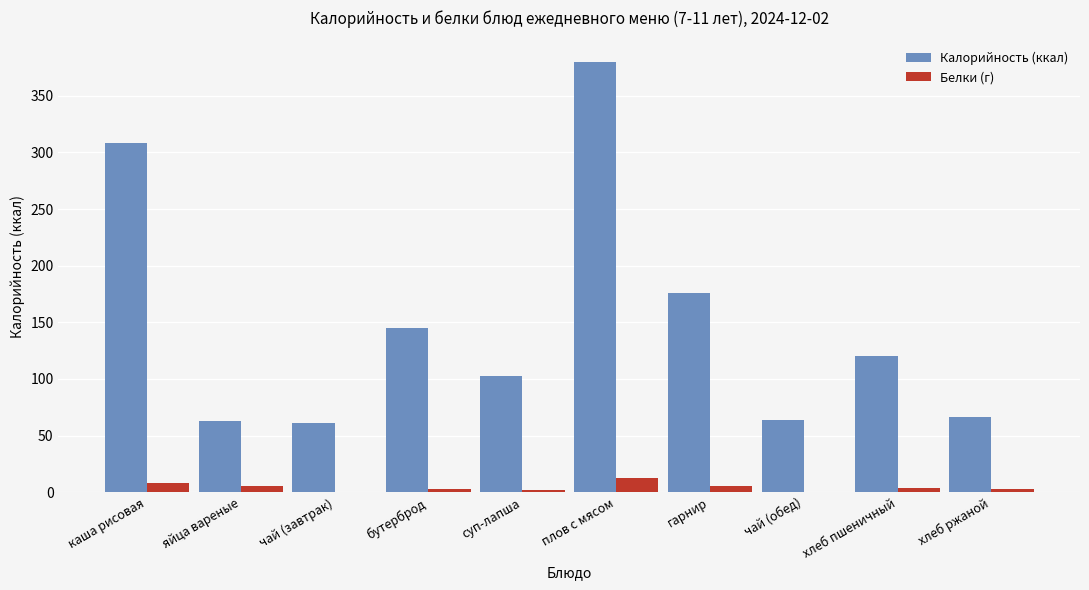

Which series changed the most between суп-лапша and гарнир?

Калорийность (ккал)